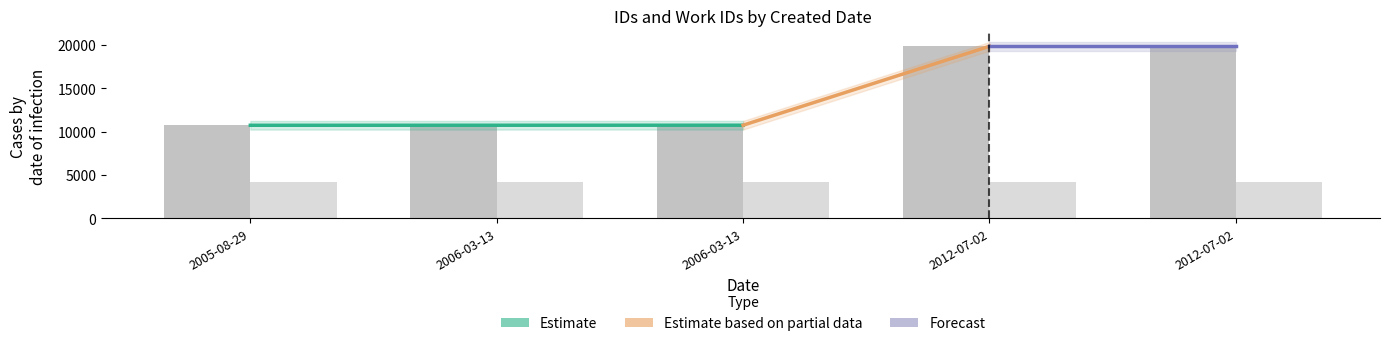

List the labels in order of value, largest first.

2012-07-02, 2012-07-02, 2006-03-13, 2006-03-13, 2005-08-29